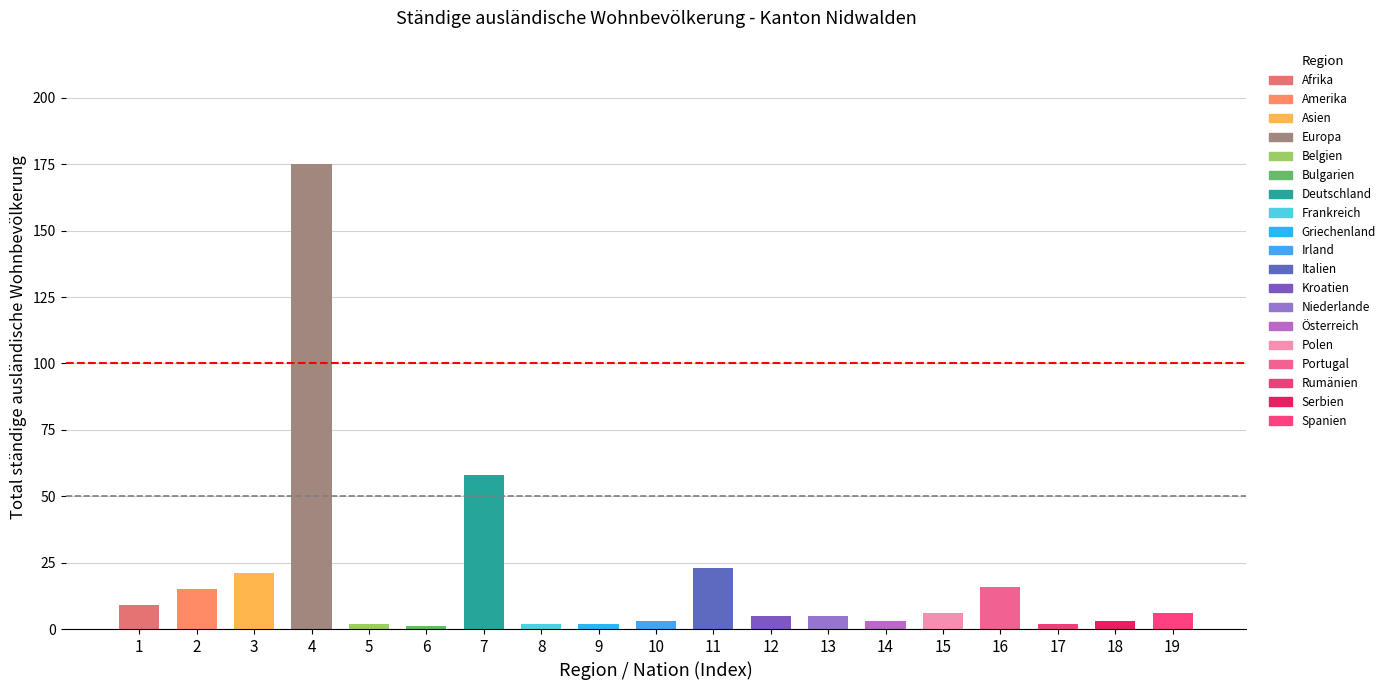

Which label corresponds to the largest value in the chart?

Europa